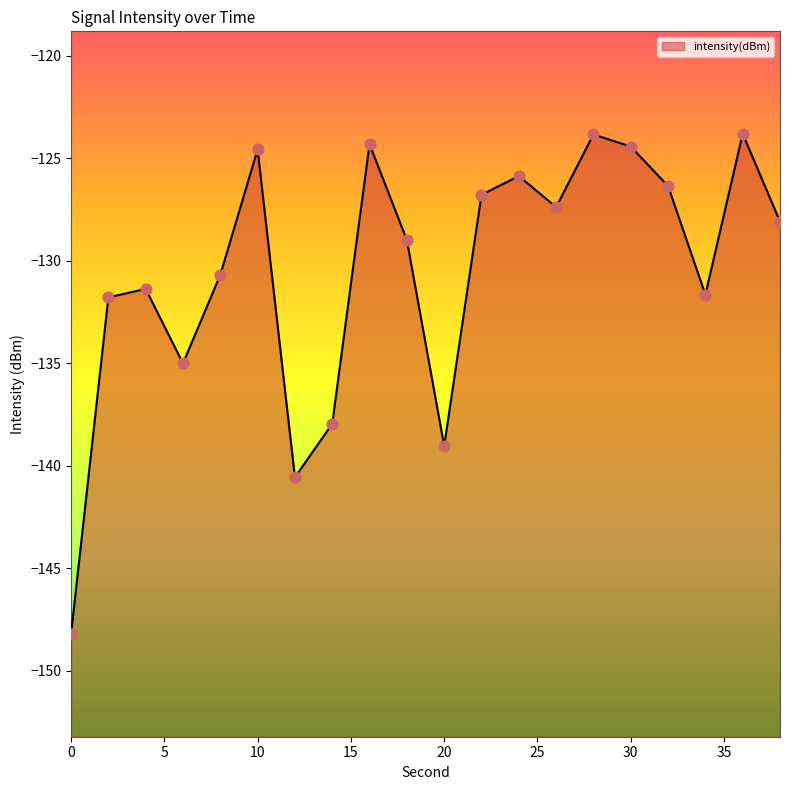

What is the change in value from 16 to 36?

+0.5